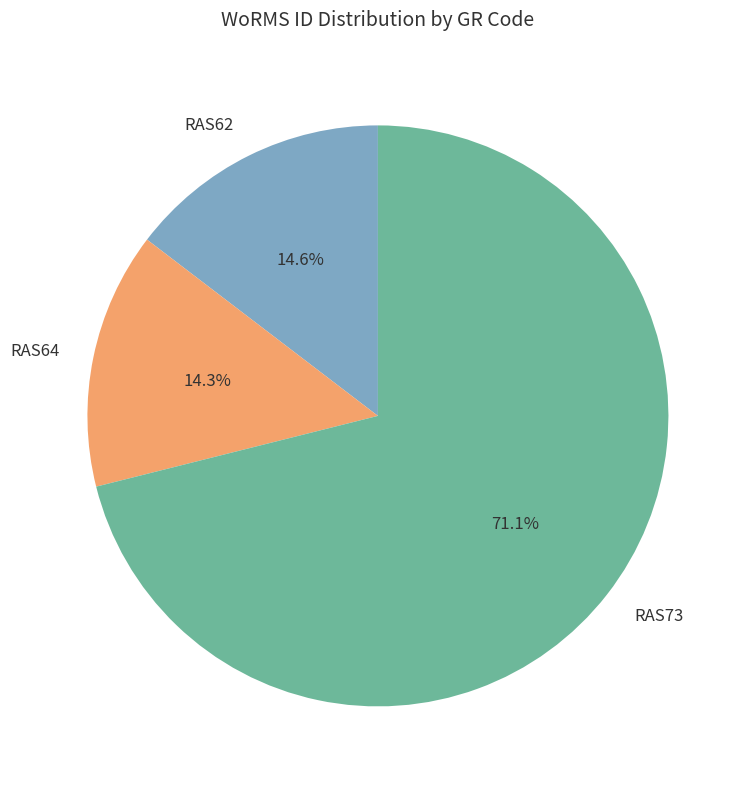

What is the ratio of the value at RAS73 to the value at RAS62?

4.9